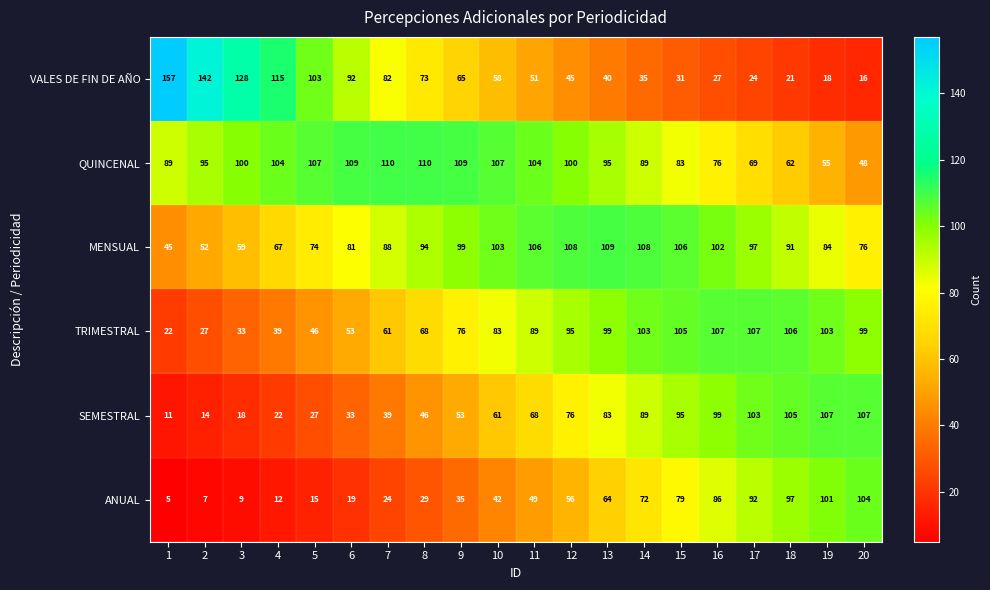

What is the difference between the highest and lowest values at 4?

103